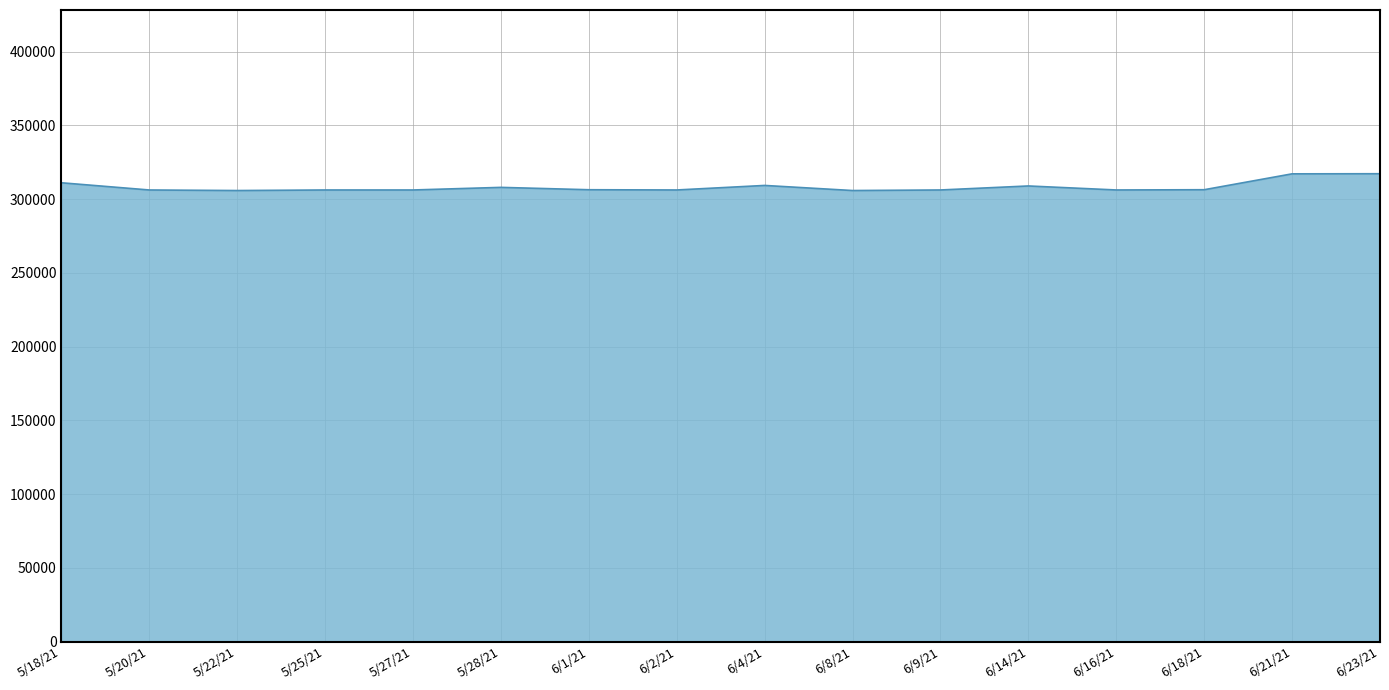

What is the maximum value shown in the chart?

317232